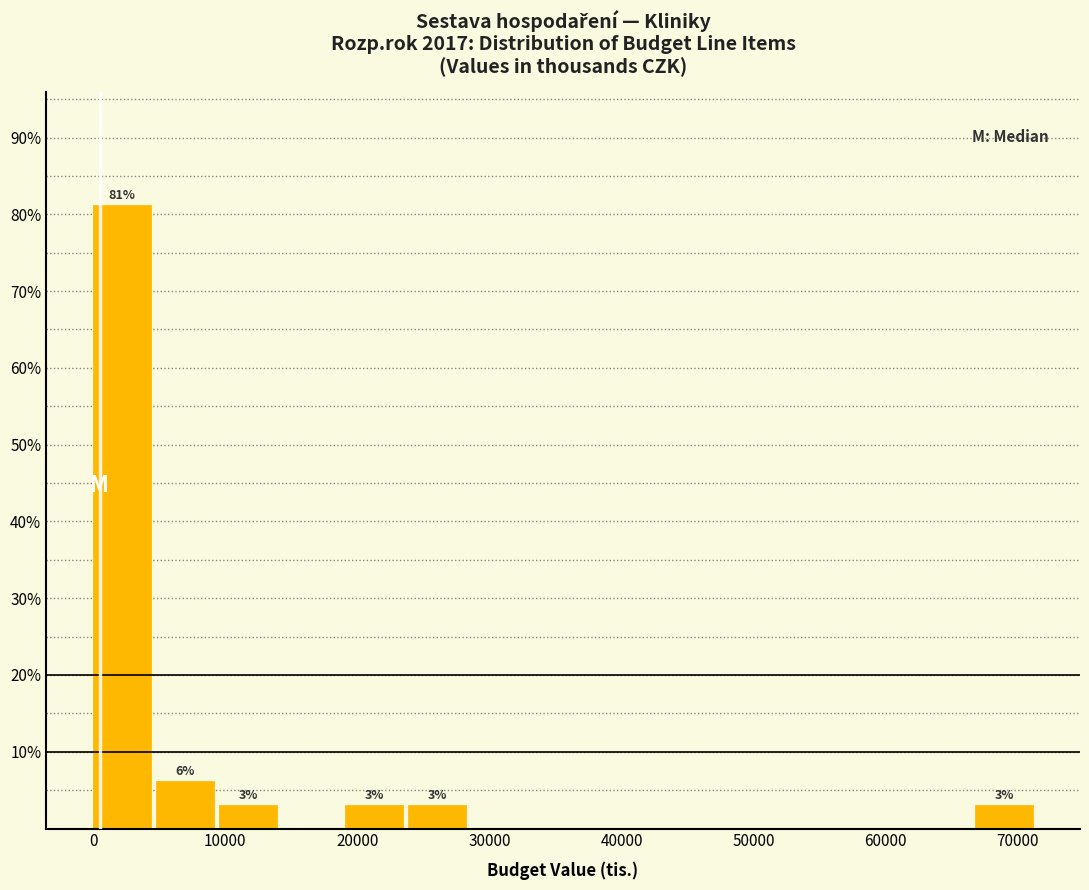

Which range on the x-axis has the tallest bar?

0 to 5000